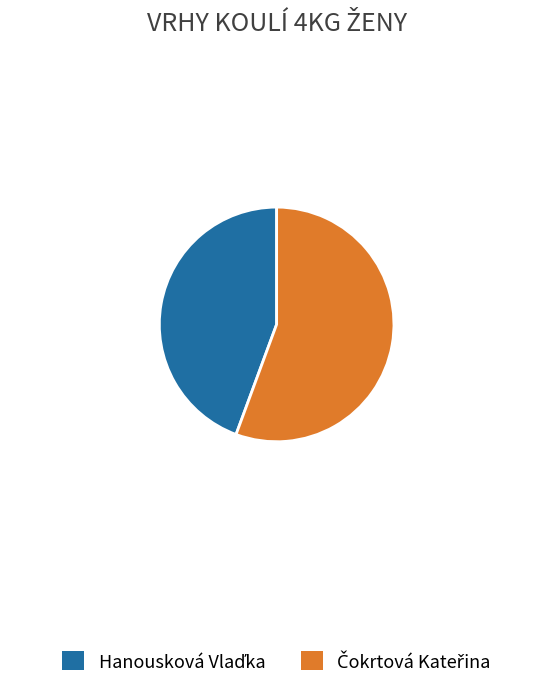

Is there any slice that represents more than half of the pie?

Yes